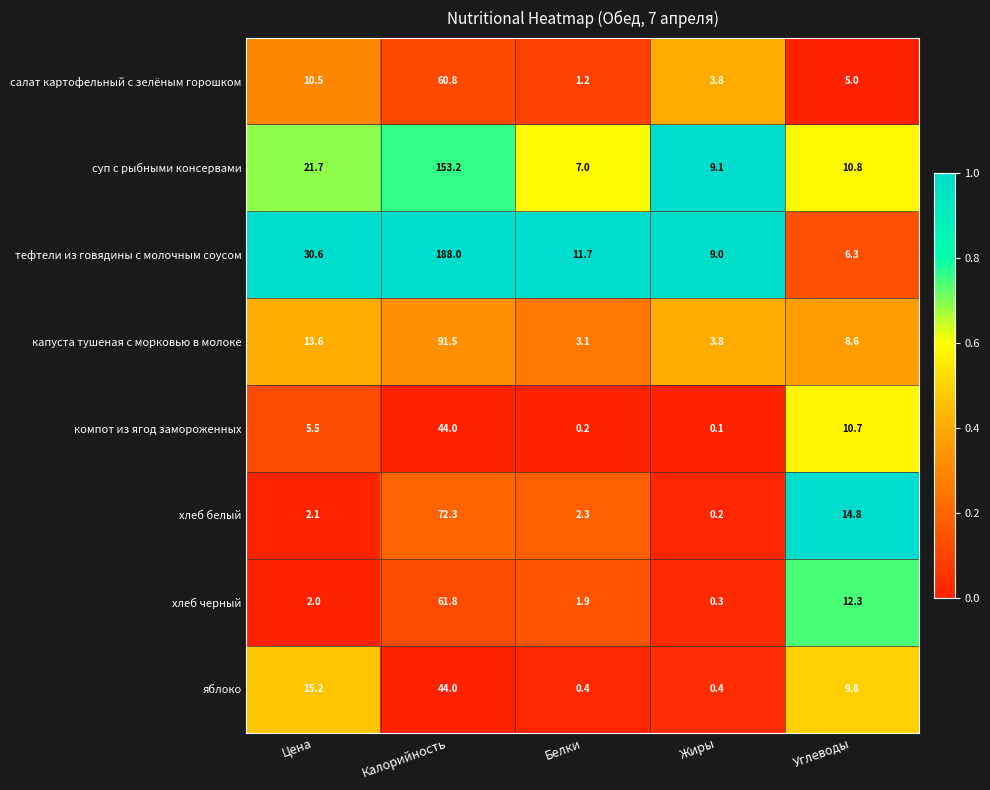

How many data points does each series have?

5